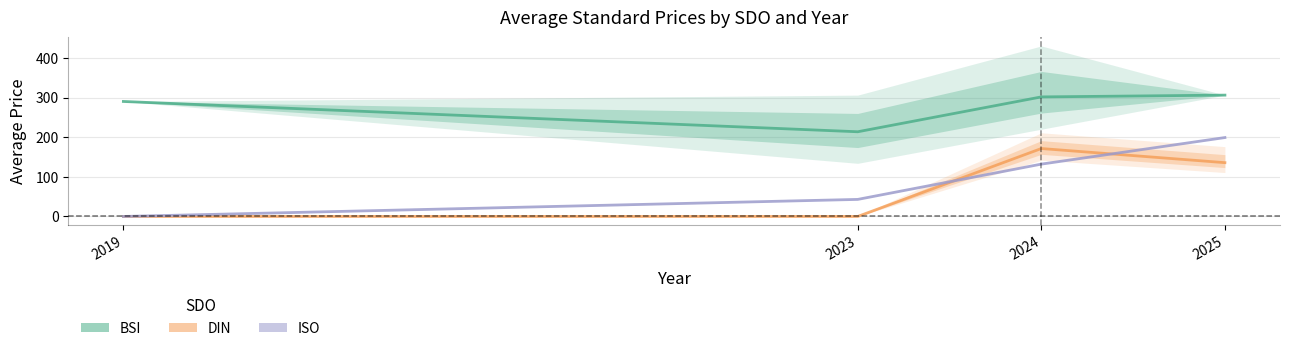

True or false: BSI and DIN cross at least once.

False